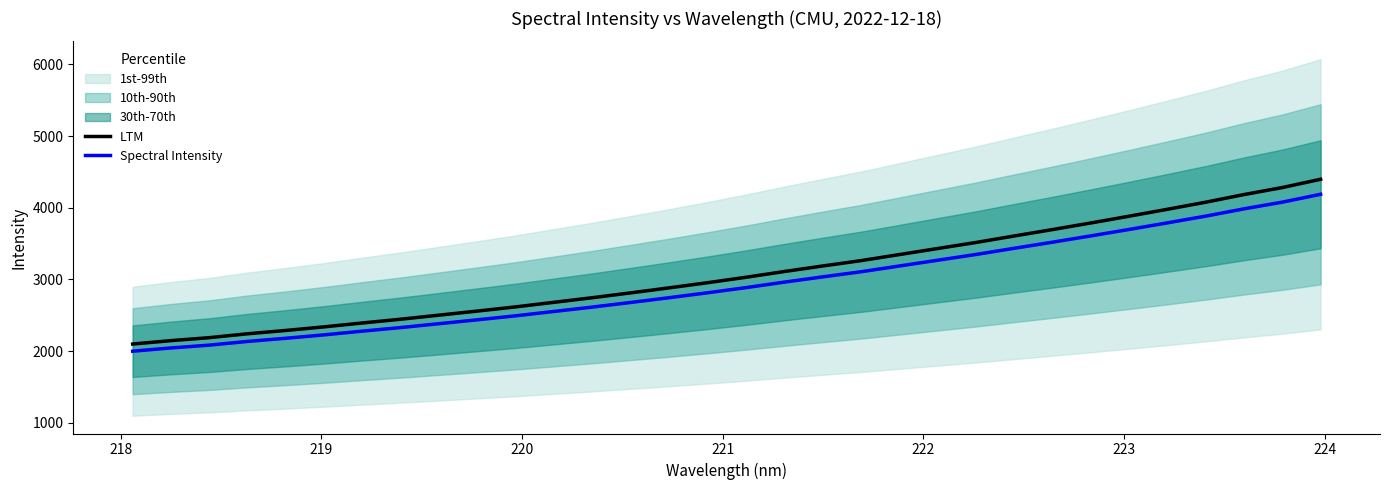

What is the maximum value for LTM?

4397.6